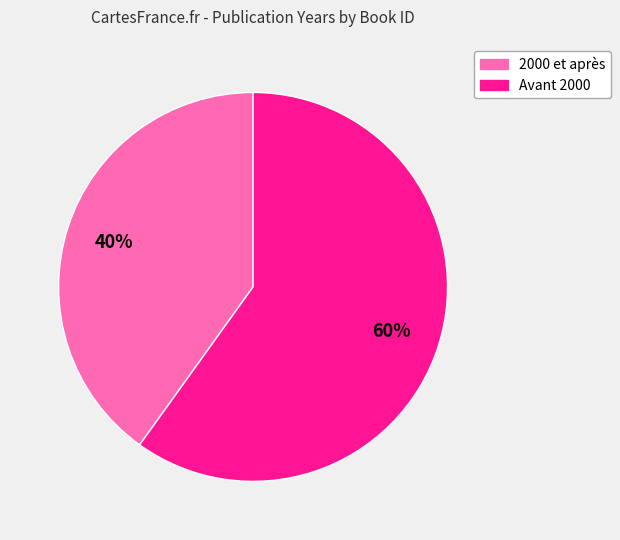

Rank the categories by value from highest to lowest.

Avant 2000, 2000 et après